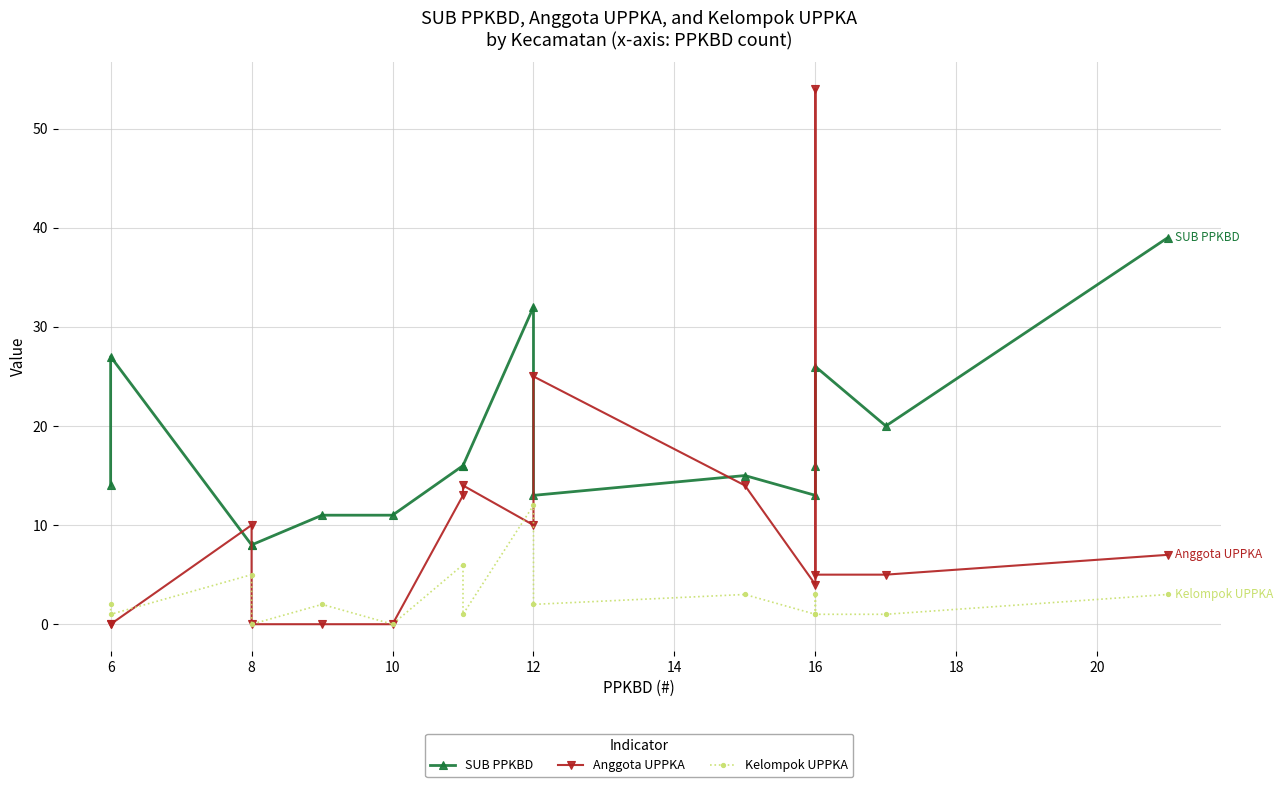

True or false: Kelompok UPPKA has more than 2 interior local peaks.

True